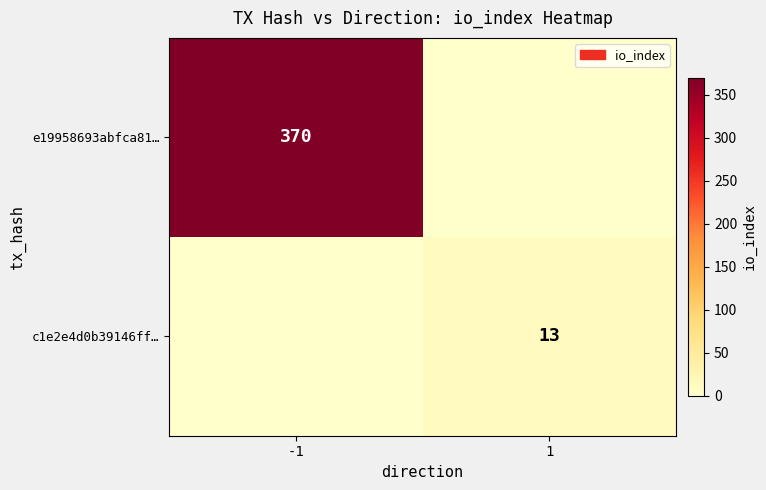

True or false: c1e2e4d0b39146ff… has a value of 22 at 1.

False